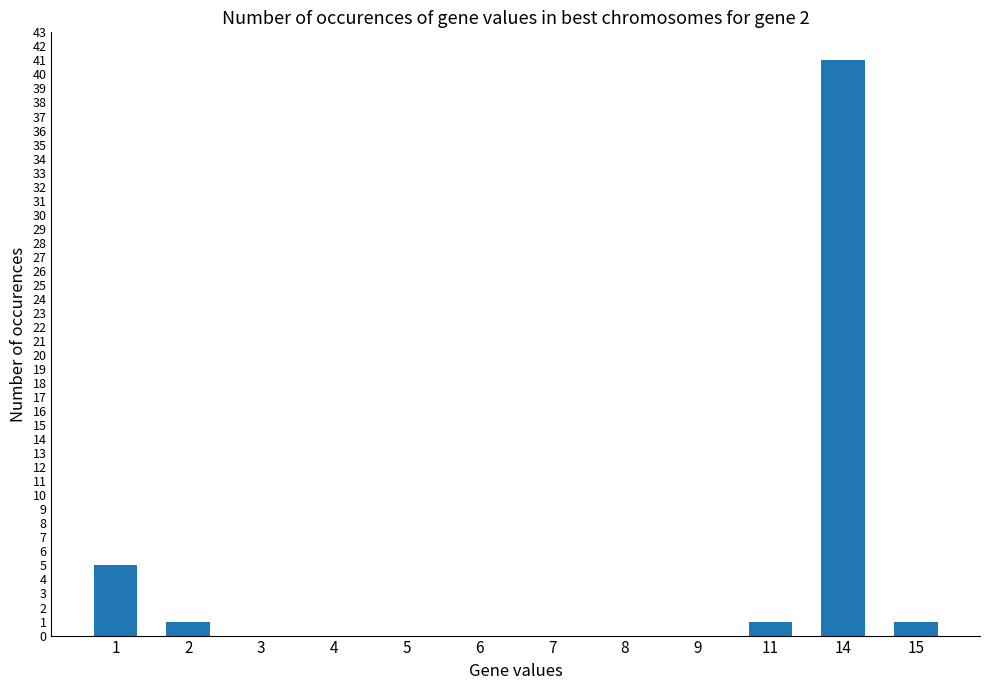

The value at 1 is 5. True or false?

True